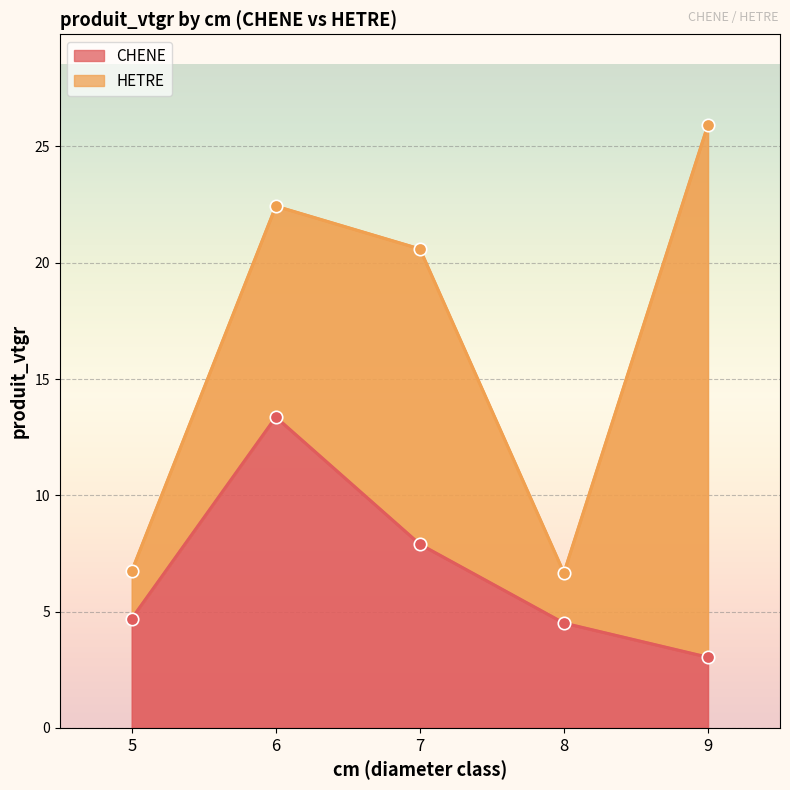

What is the ratio of the value at 5 to the value at 7?

0.6